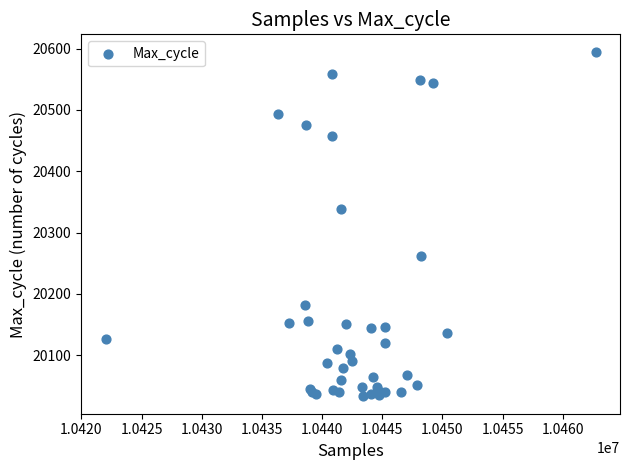

What Y value in the scatter plot is closest to 20314?

20338